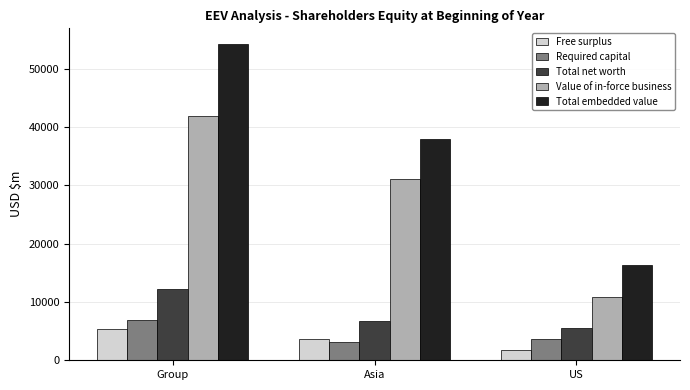

Are the bars grouped side by side (vs. stacked)?

Yes